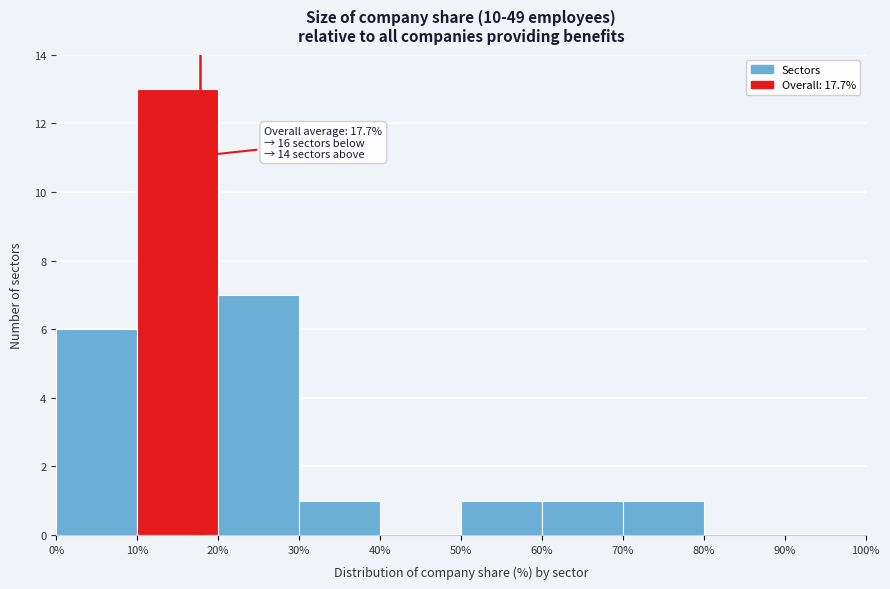

Over which range of the x-axis is the bar tallest?

10% to 20%